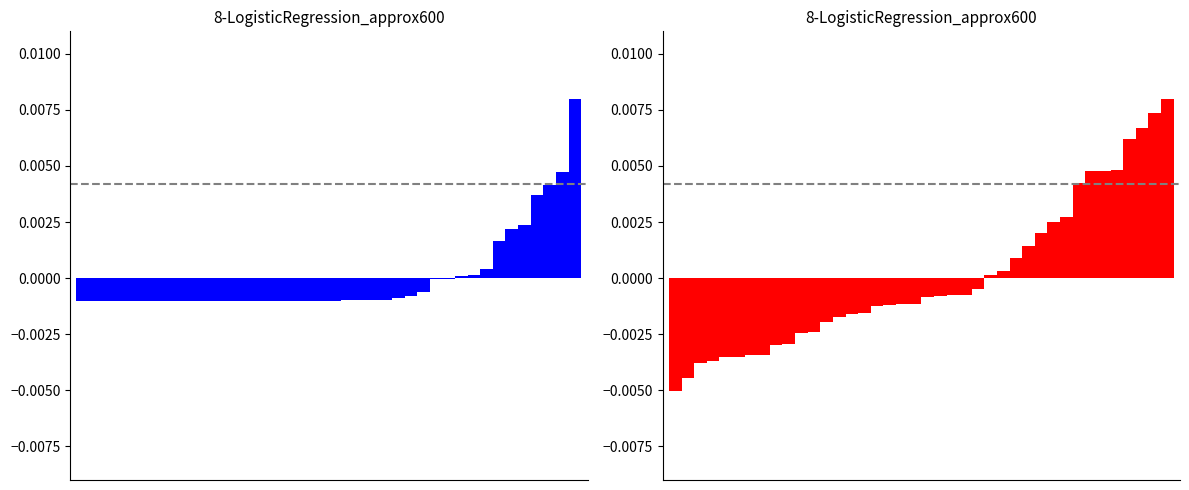

Is the value of dnbrad (centered & scaled) at 6 greater than the value of li (centered & scaled) at 19?

No